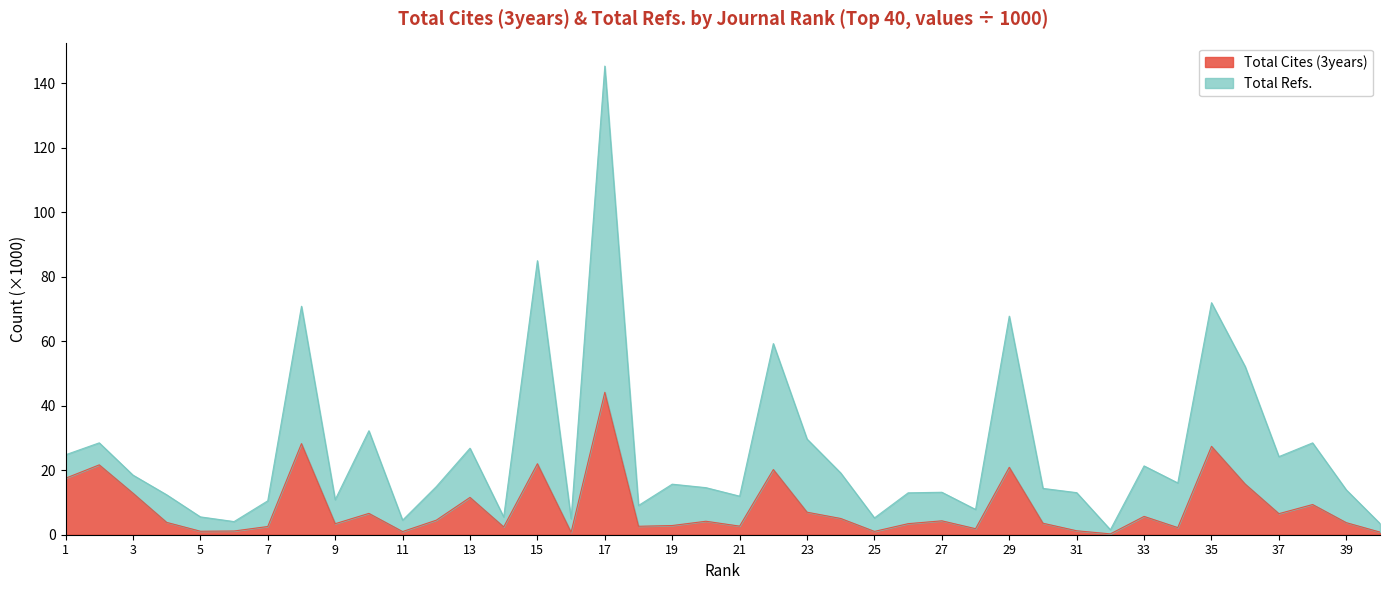

What are all the series names shown in the legend?

Total Cites (3years), Total Refs.